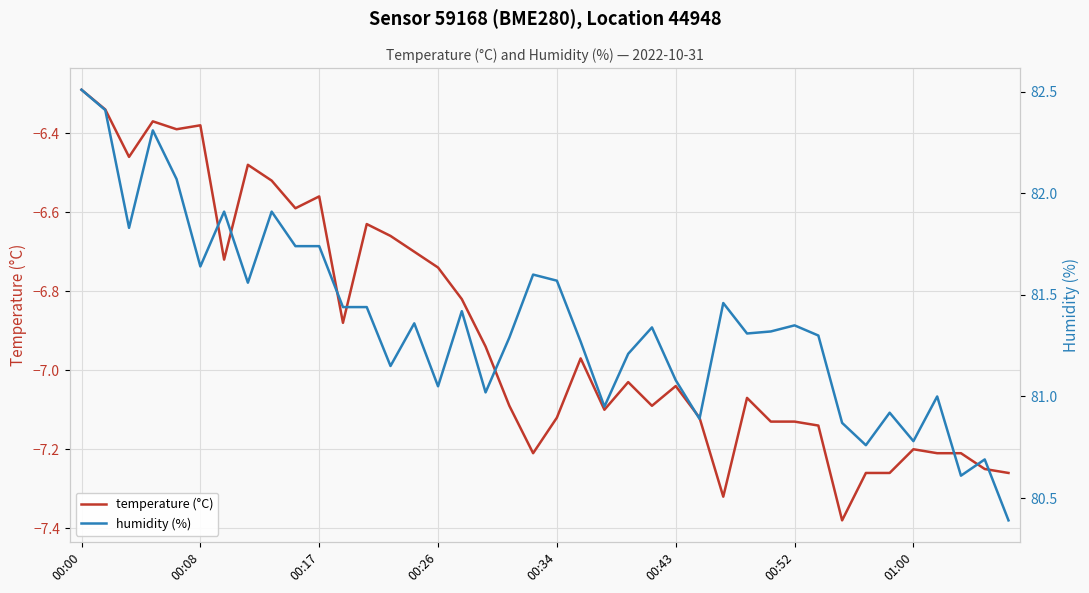

Where does the temperature (°C) series first go above -7?

00:00